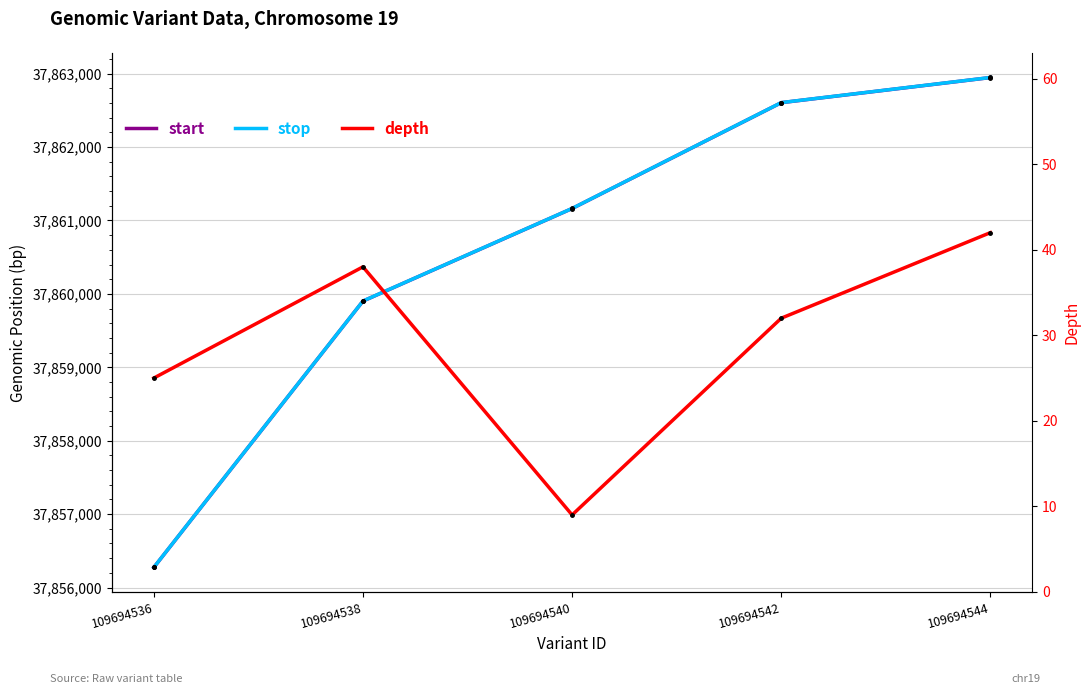

Which label corresponds to the smallest value in the chart?

109694540